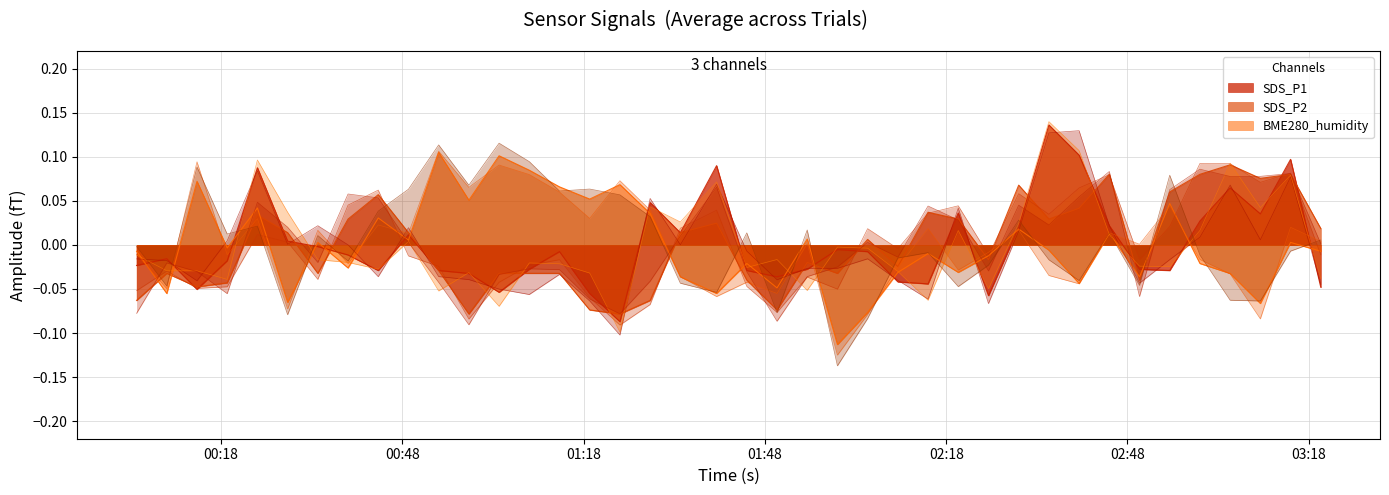

How many values in SDS_P1 are above zero?

15